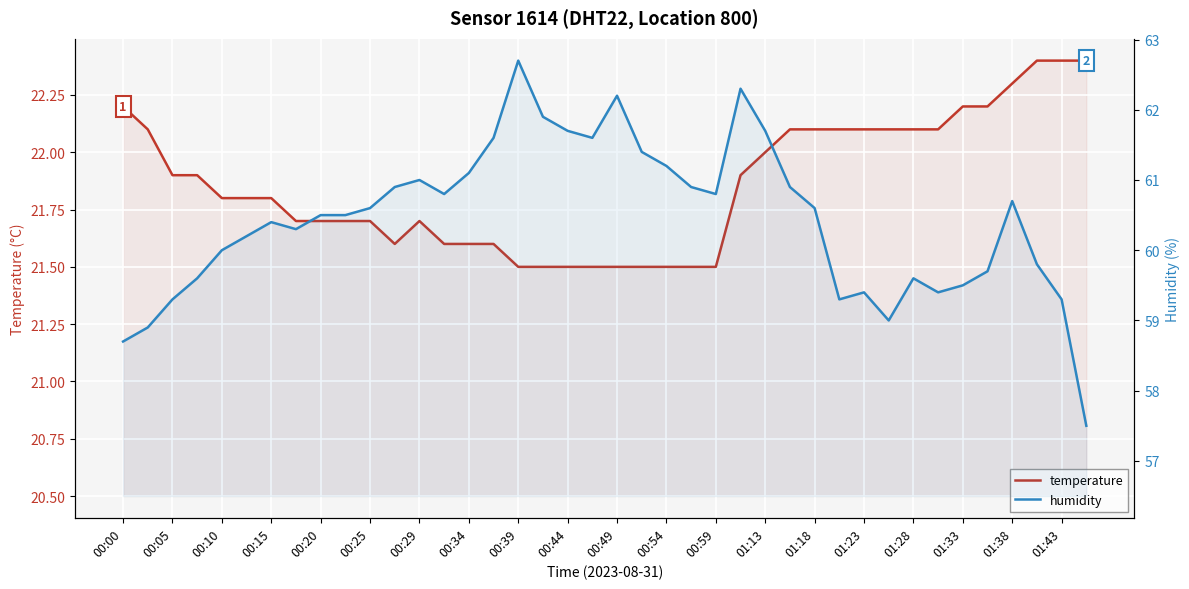

What is the value of the humidity point at the 36th from the left?

59.7